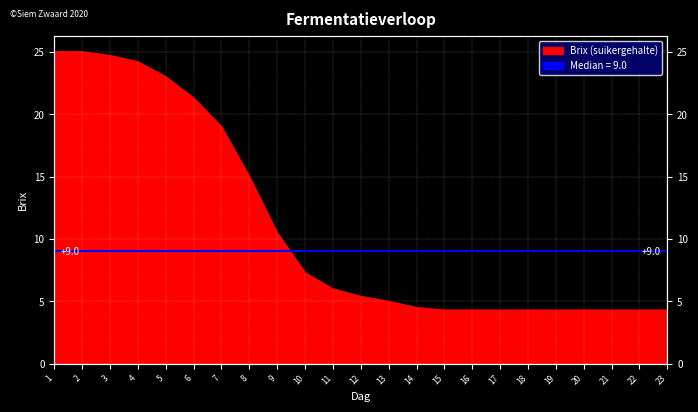

List the labels in order of value, smallest first.

15, 16, 17, 18, 19, 20, 21, 22, 23, 14, 13, 12, 11, 10, 9, 8, 7, 6, 5, 4, 3, 1, 2